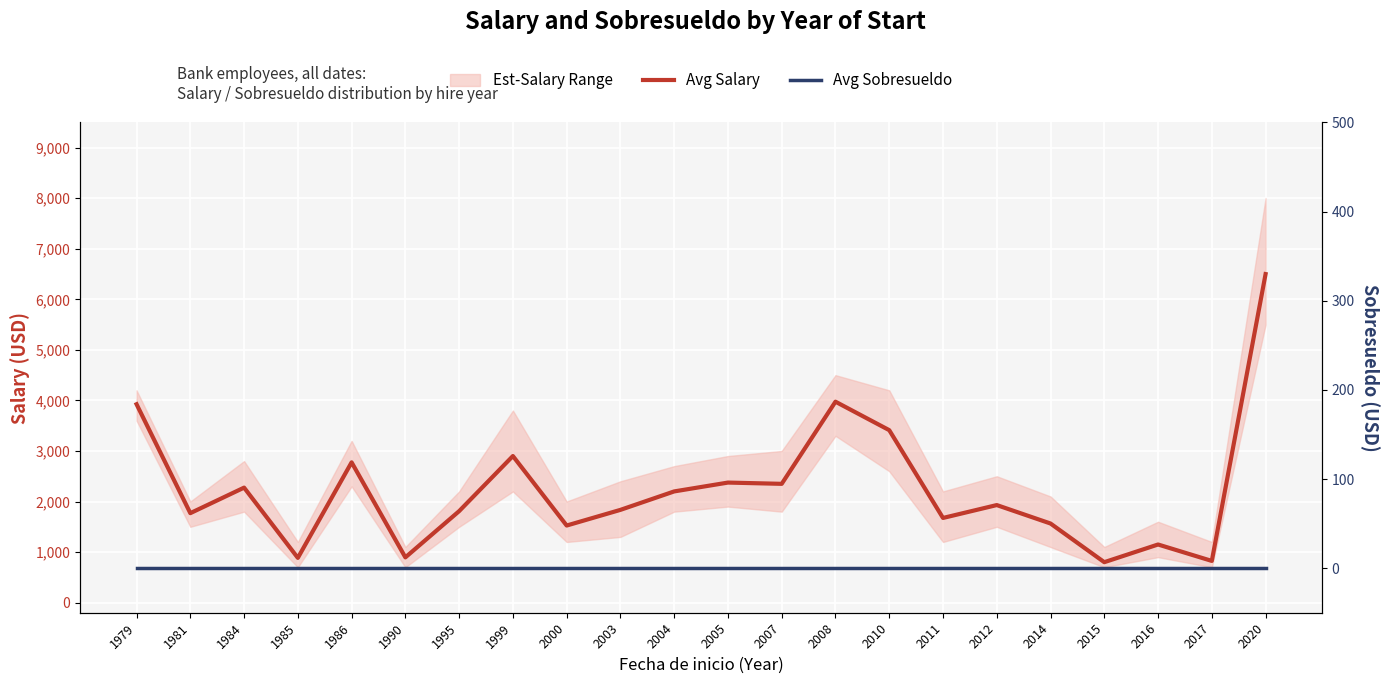

Is it true that Avg Salary equals 3296 at 2012?

False